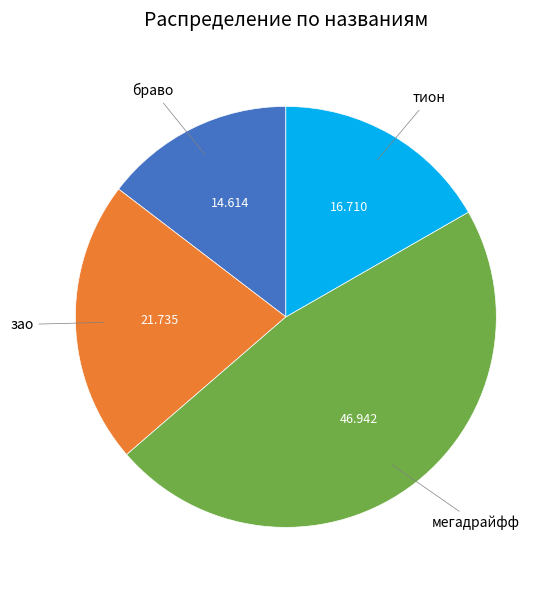

Is there any slice that represents more than half of the pie?

No